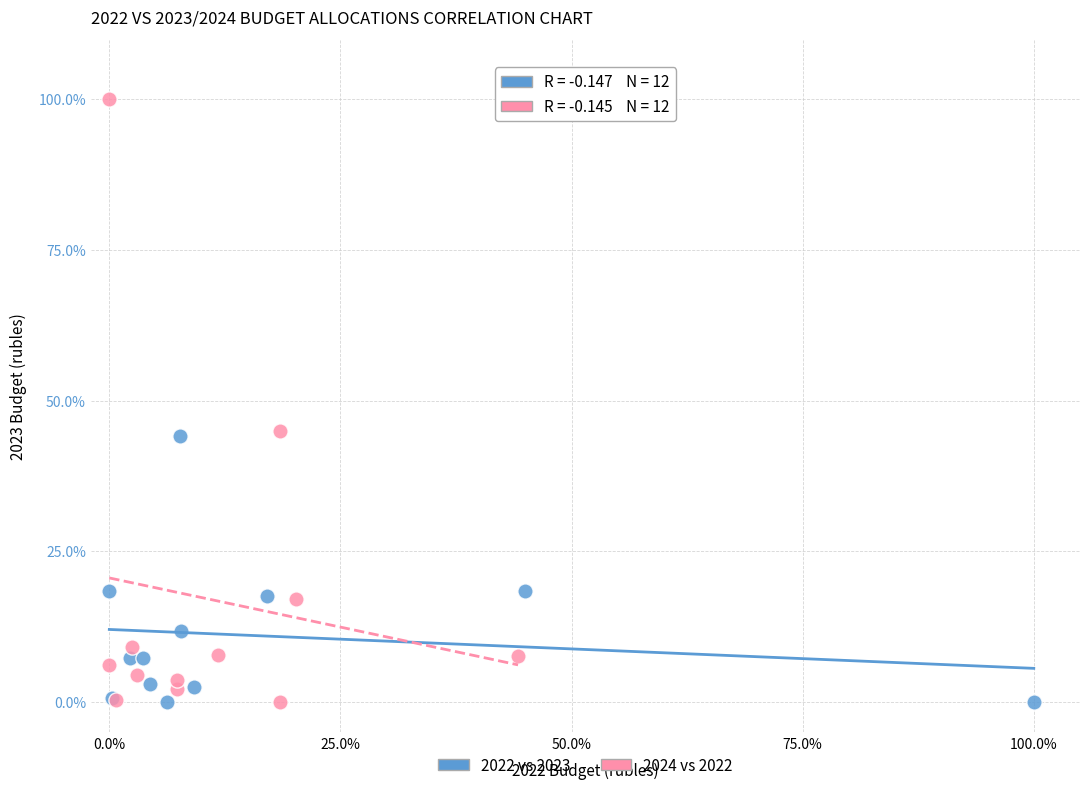

Which series reaches the maximum Y coordinate?

2024 vs 2022